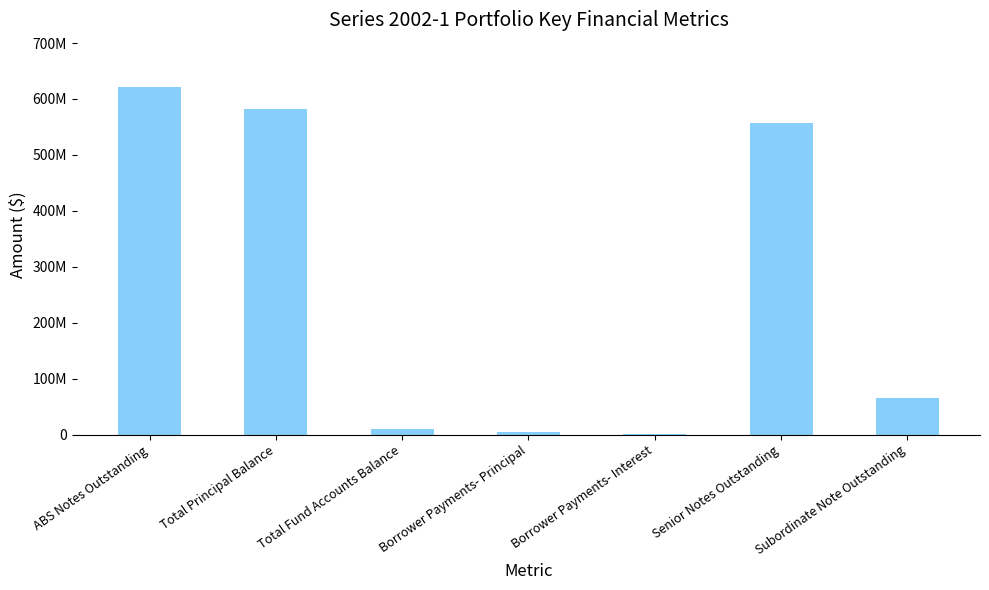

What is the change in value from Total Fund Accounts Balance to Senior Notes Outstanding?

+545884512.2